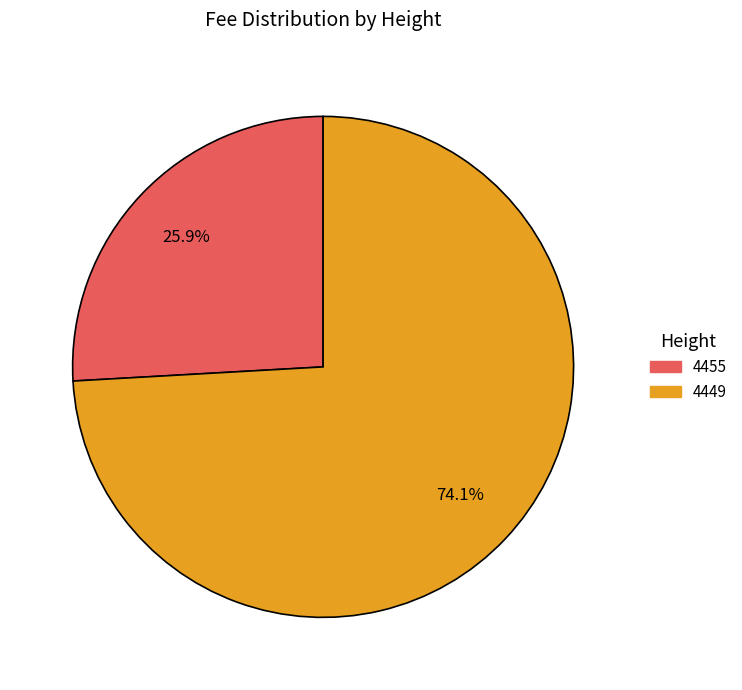

To the nearest percent, what is the difference between the largest and smallest slice percentages?

48%